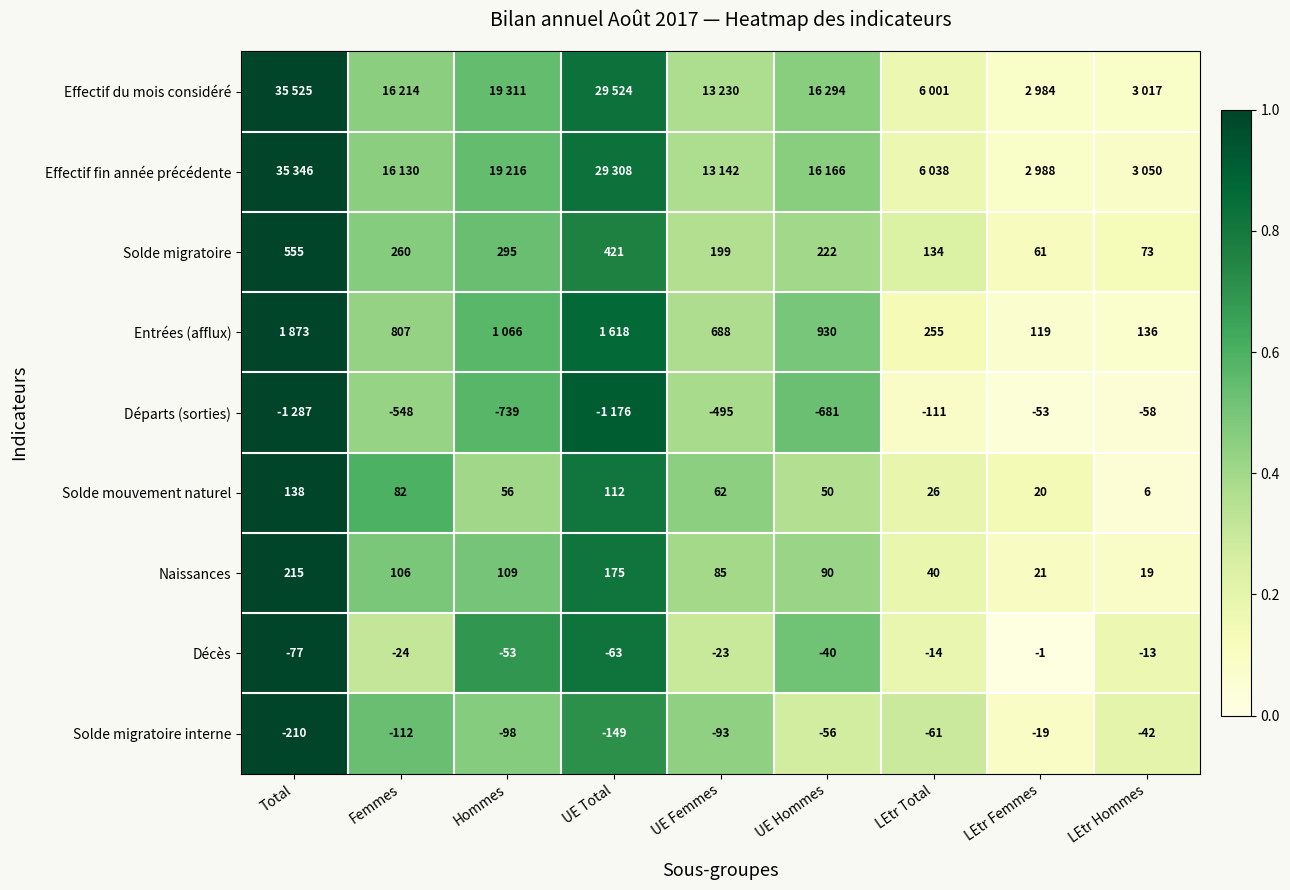

Rank the categories by Décès value from highest to lowest.

LEtr Femmes, LEtr Hommes, LEtr Total, UE Femmes, Femmes, UE Hommes, Hommes, UE Total, Total